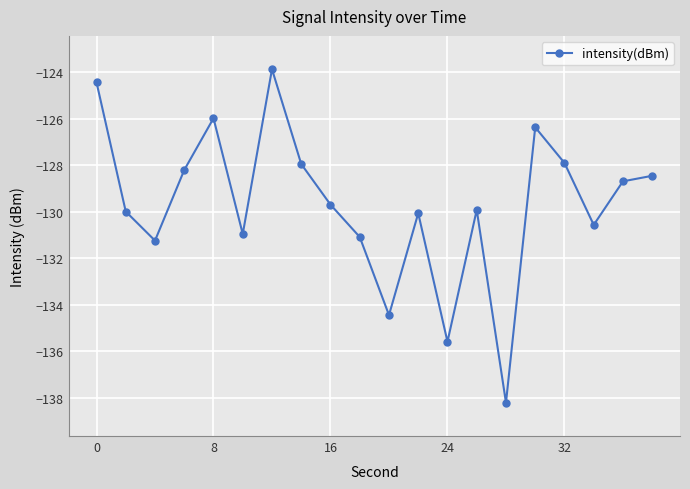

How many data points are above -129?

9